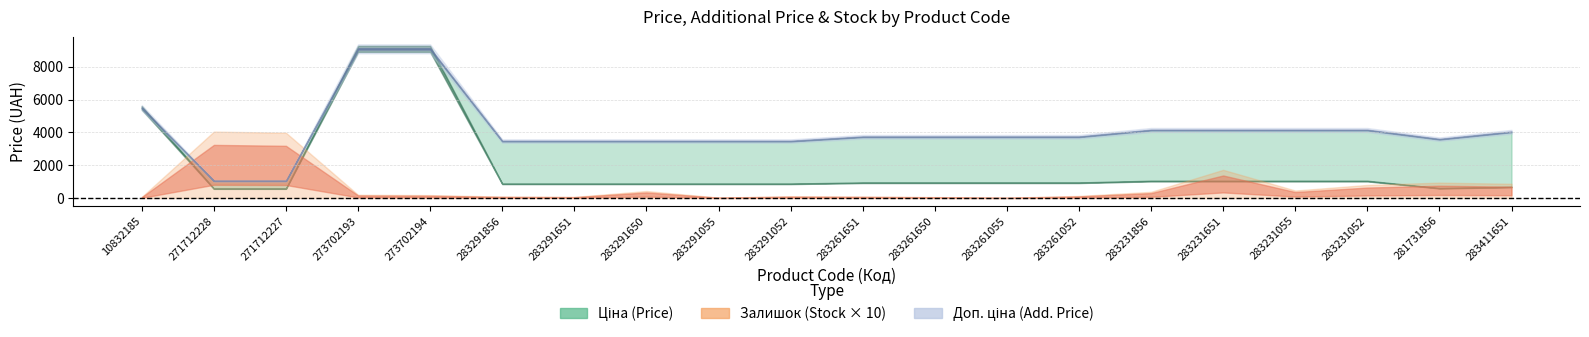

The value of Залишок at 10832185 is 10.9. True or false?

False